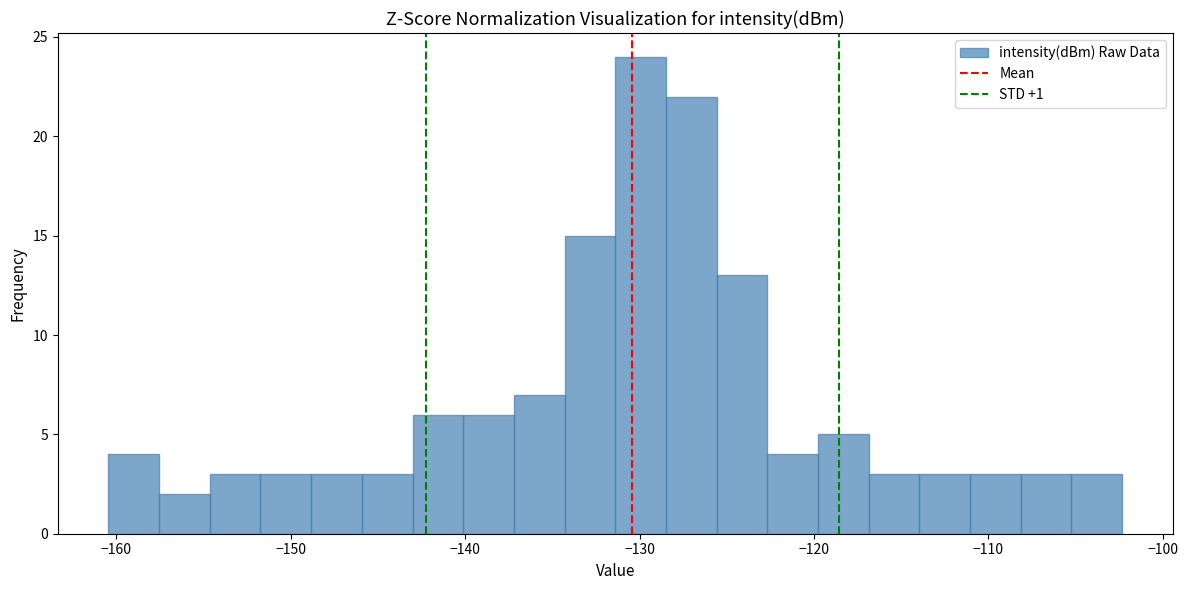

Around what value on the x-axis is the tallest bar? Give the approximate position of its centre, as read against the axis.

-130